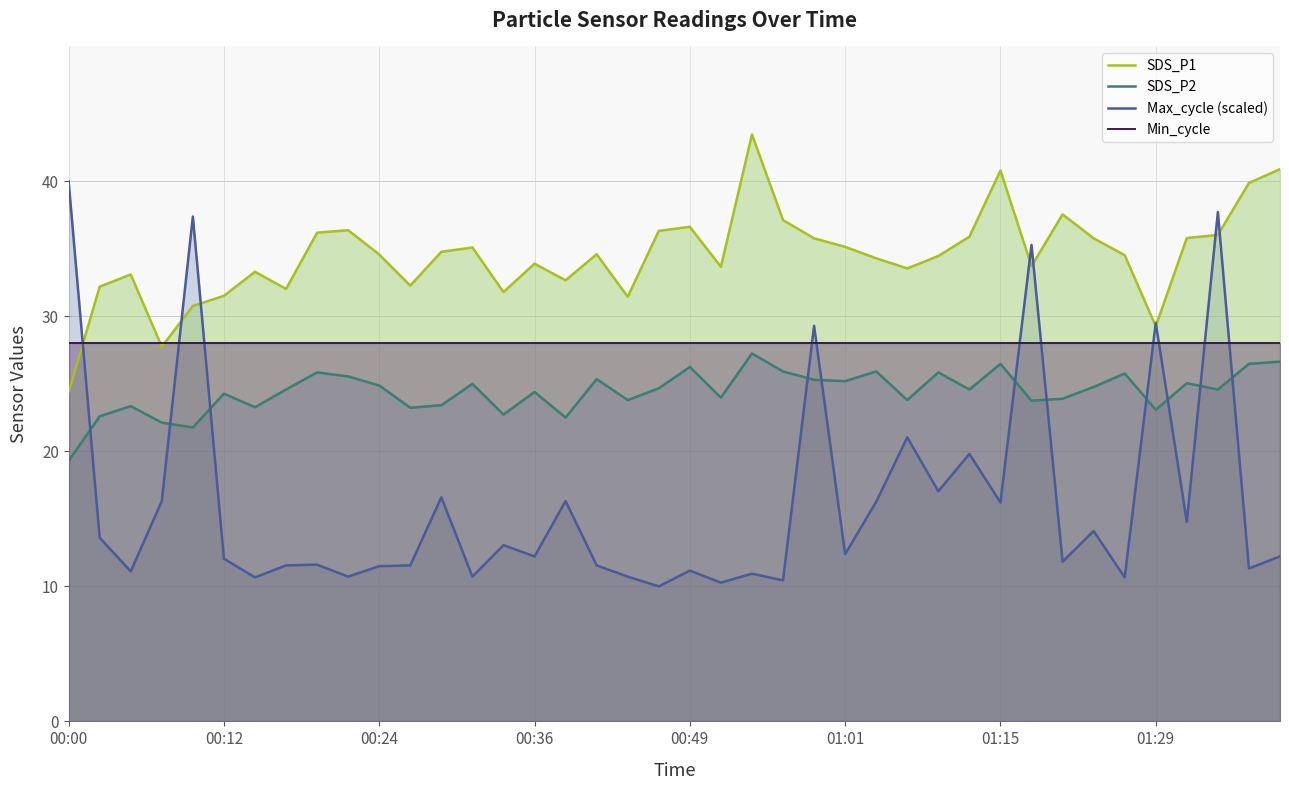

Is it true that Max_cycle (scaled) equals 20.8 at 00:12?

False